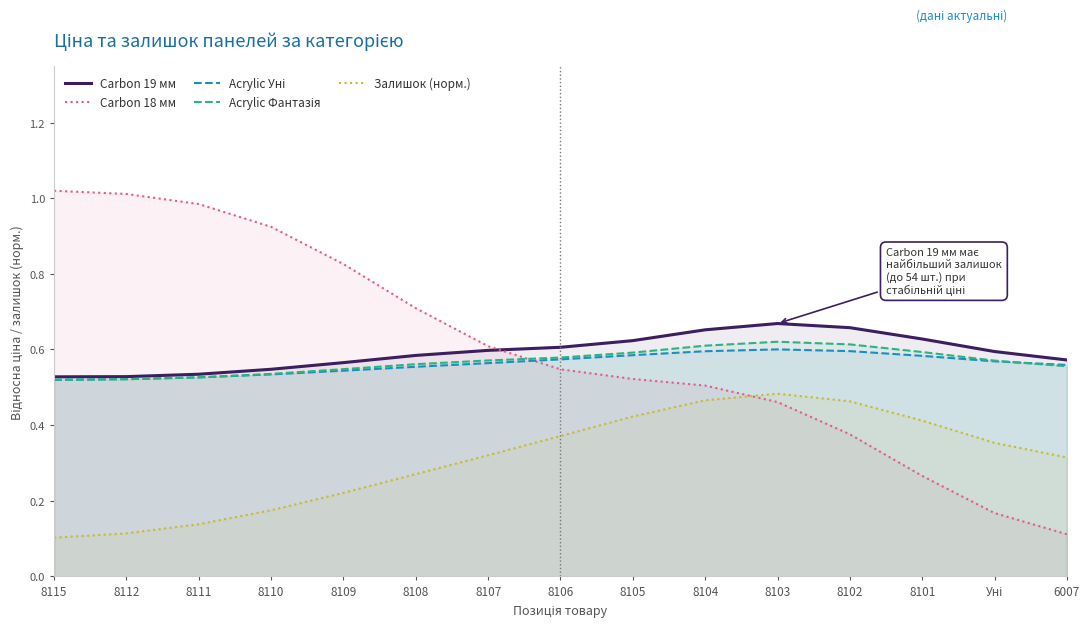

At 8108, list the series in order from smallest to largest.

Залишок (норм.), Acrylic Уні, Acrylic Фантазія, Carbon 19 мм, Carbon 18 мм